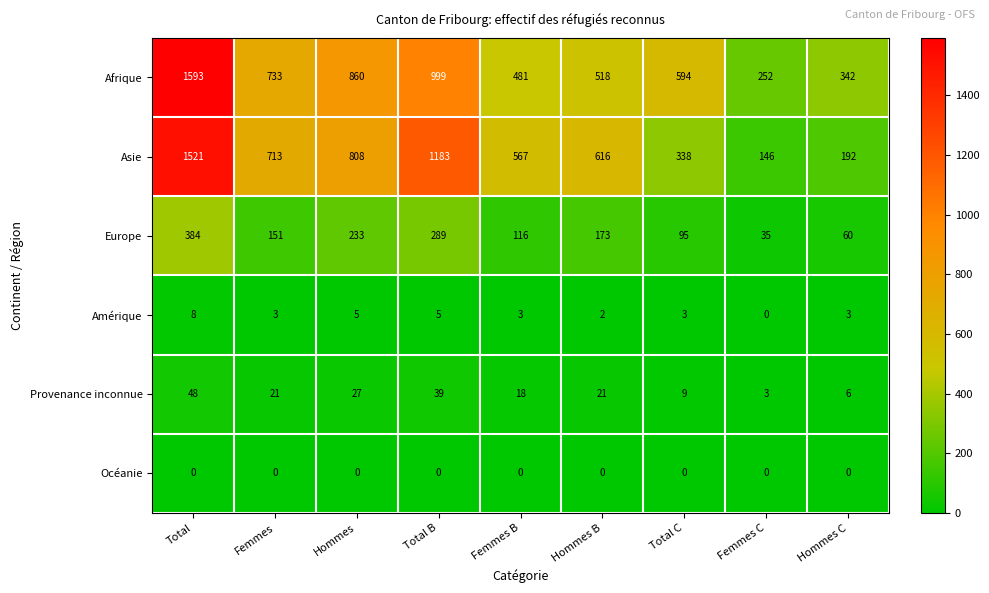

Which label corresponds to the largest value in the chart?

Total